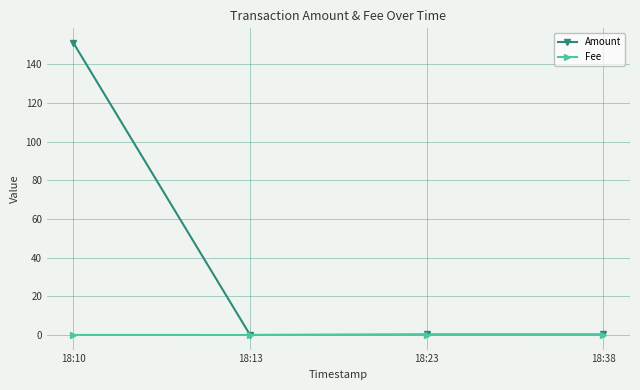

How many lines are shown in the chart?

2